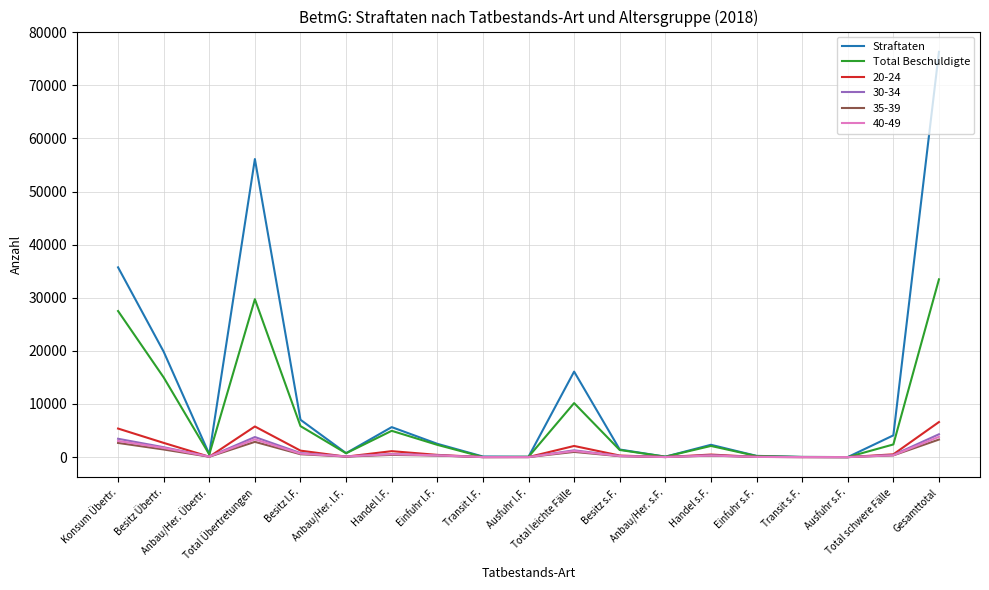

Which series has the largest total across all categories?

Straftaten